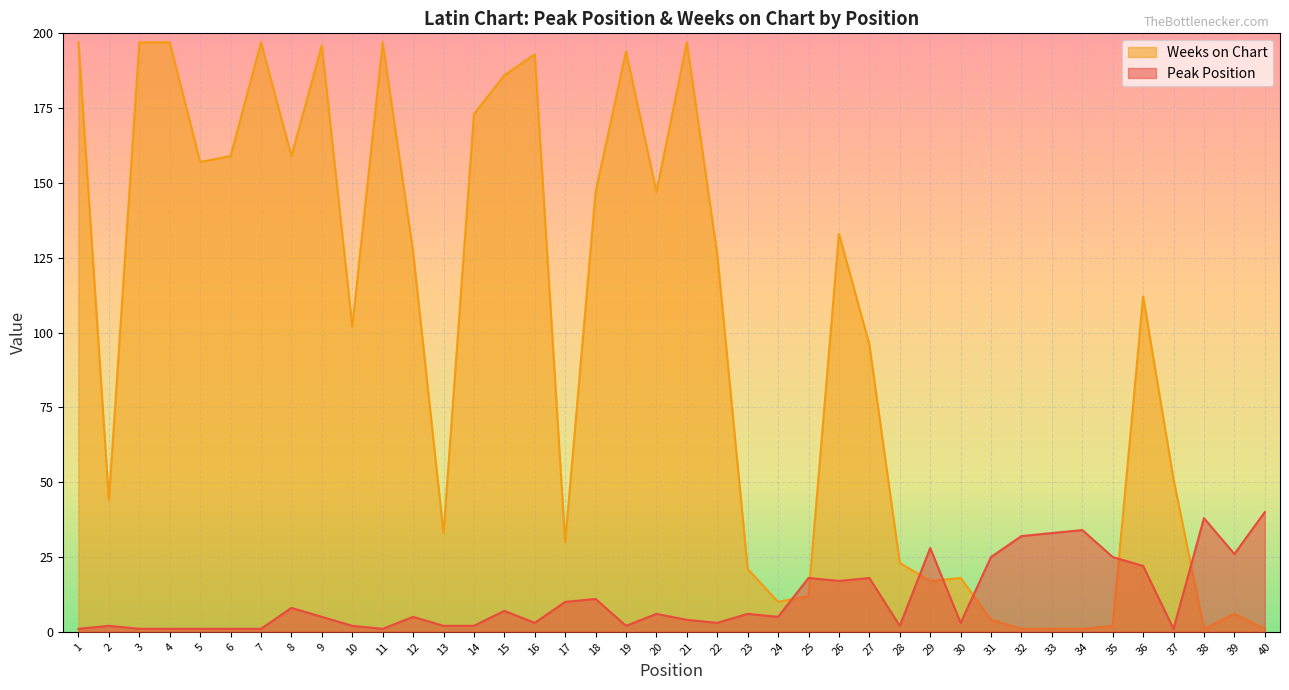

At which category does the chart reach its minimum across all series?

1